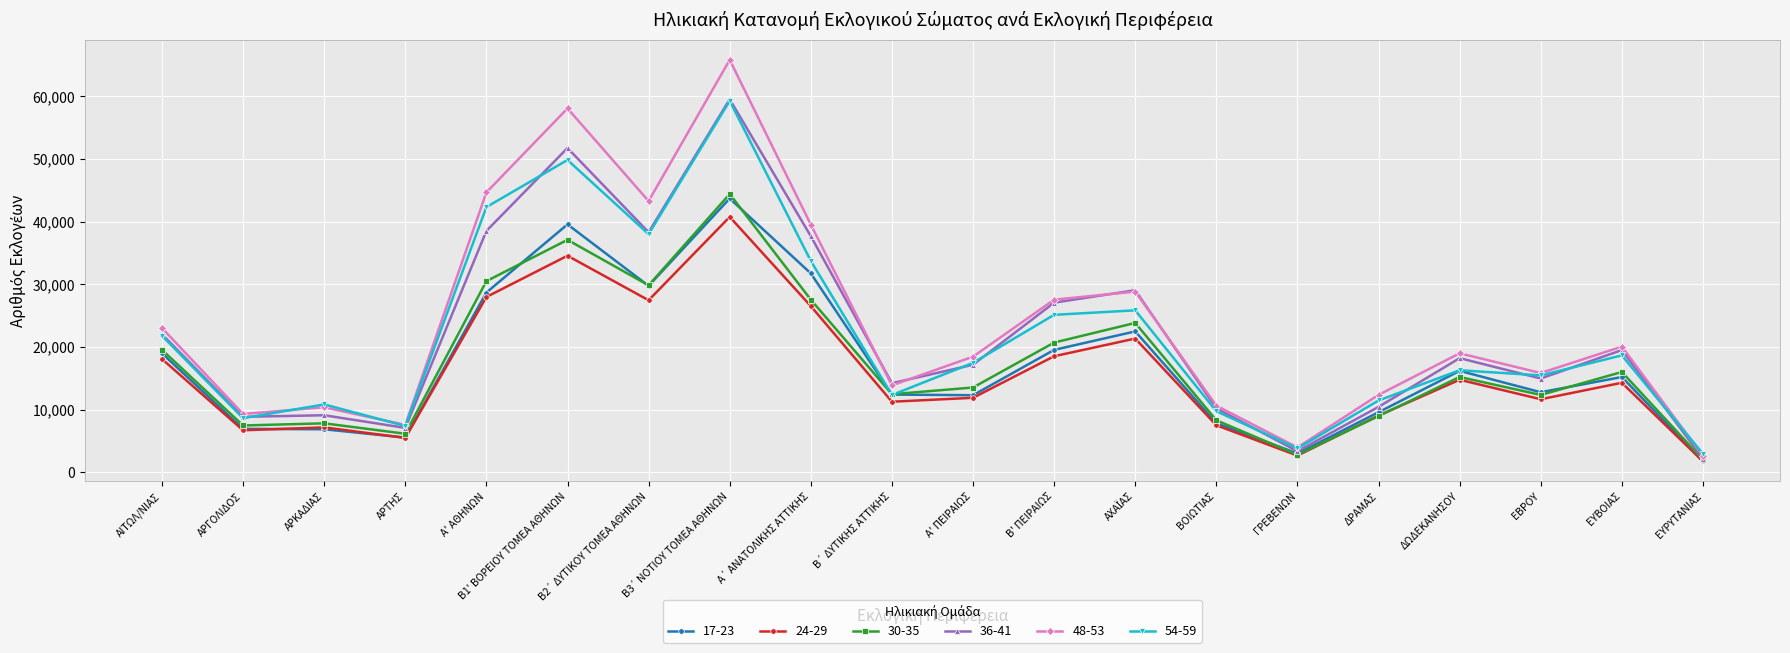

True or false: 36-41 has more than 0 points higher than both neighbors.

True